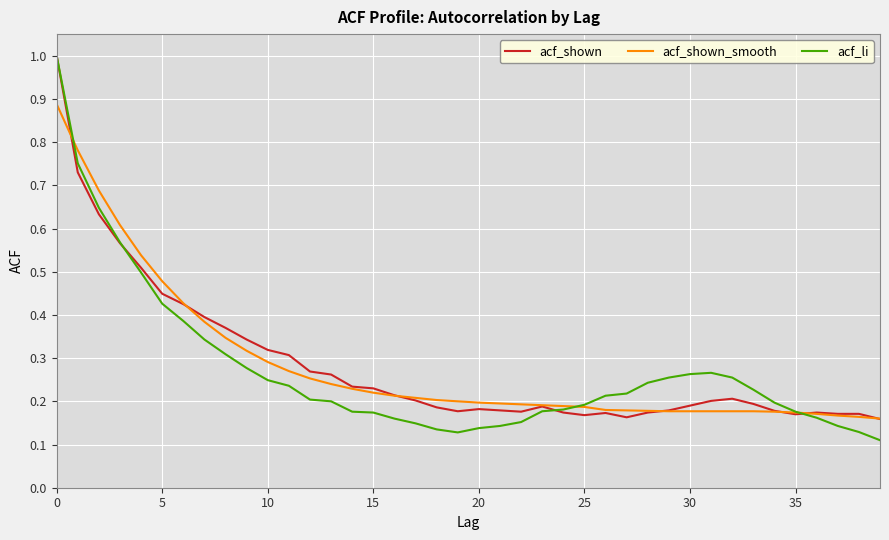

How many lines are shown in the chart?

3